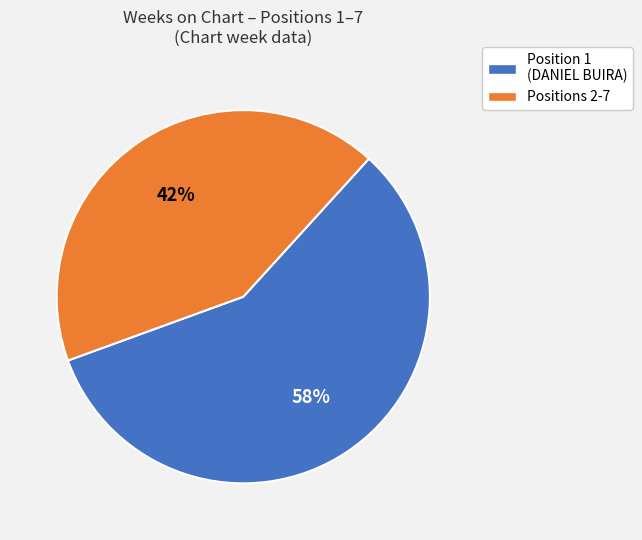

The Position 1 (DANIEL BUIRA) slice represents 67% of the pie. True or false?

False